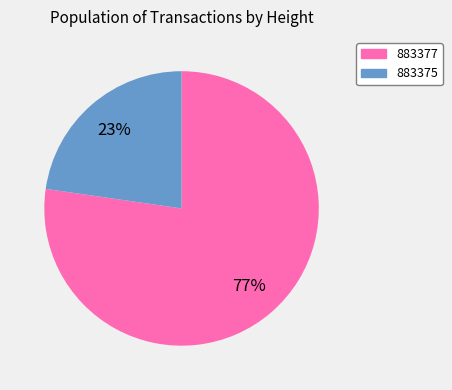

Between 883377 and 883375, which is larger?

883377